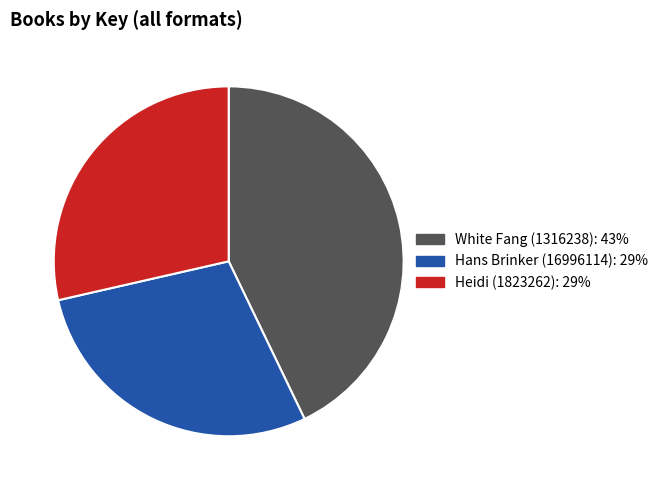

Is the sum of White Fang (1316238) and Hans Brinker (16996114) greater than half?

Yes